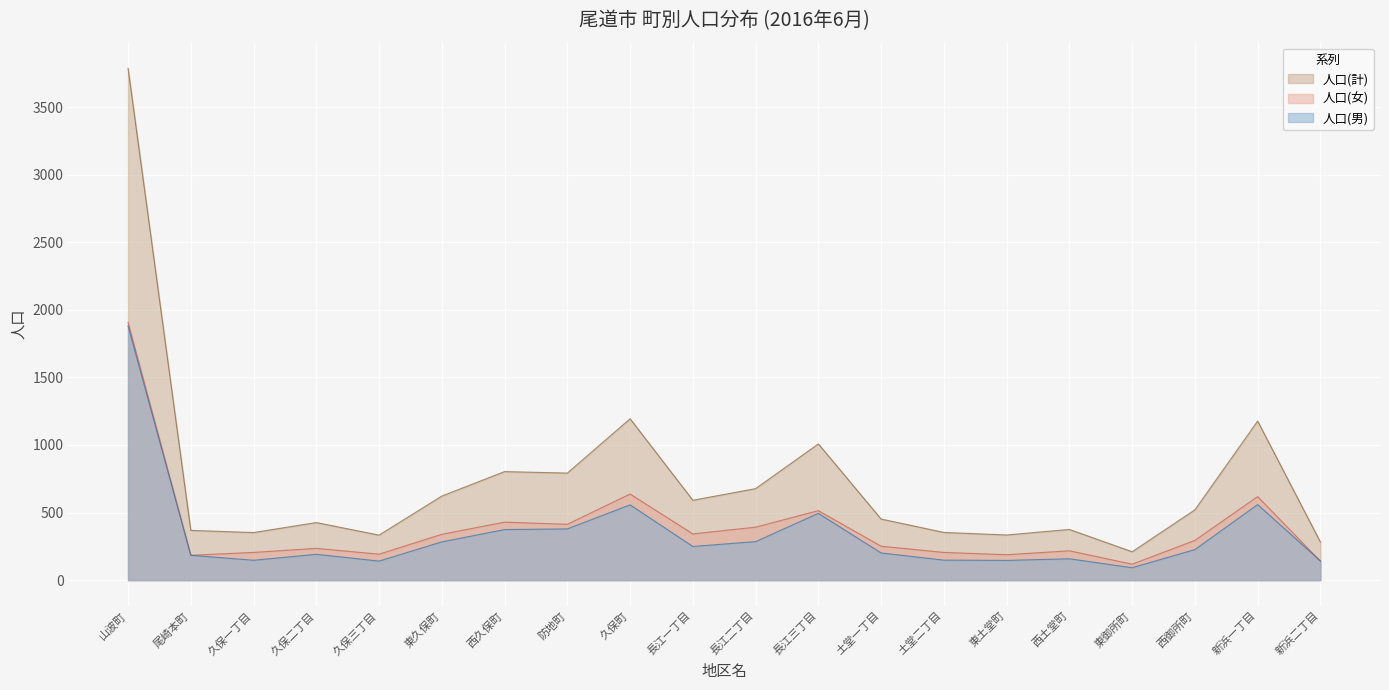

What is the difference between the second highest and minimum values in the 人口(女) series?

519